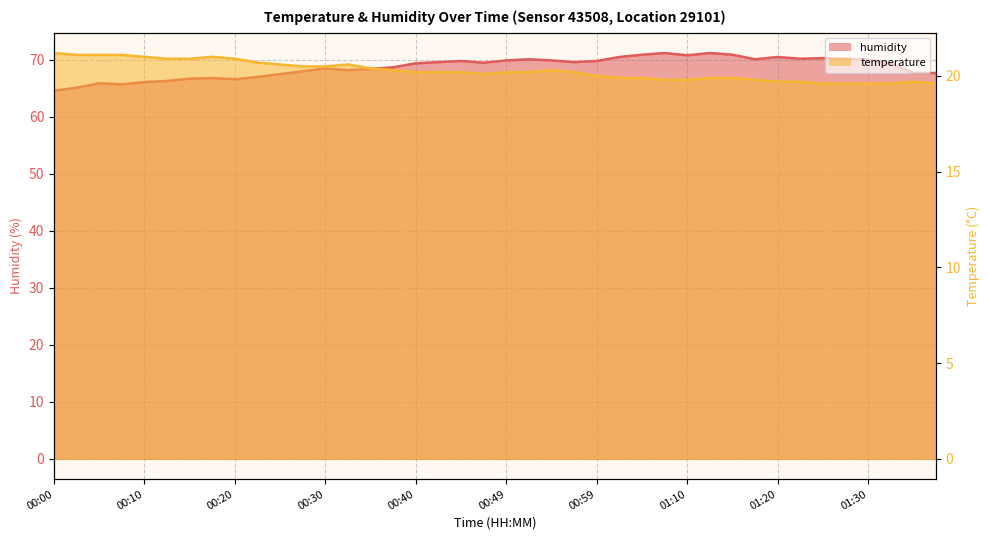

What is the sum of the humidity values at 00:13 and 01:20?

136.8